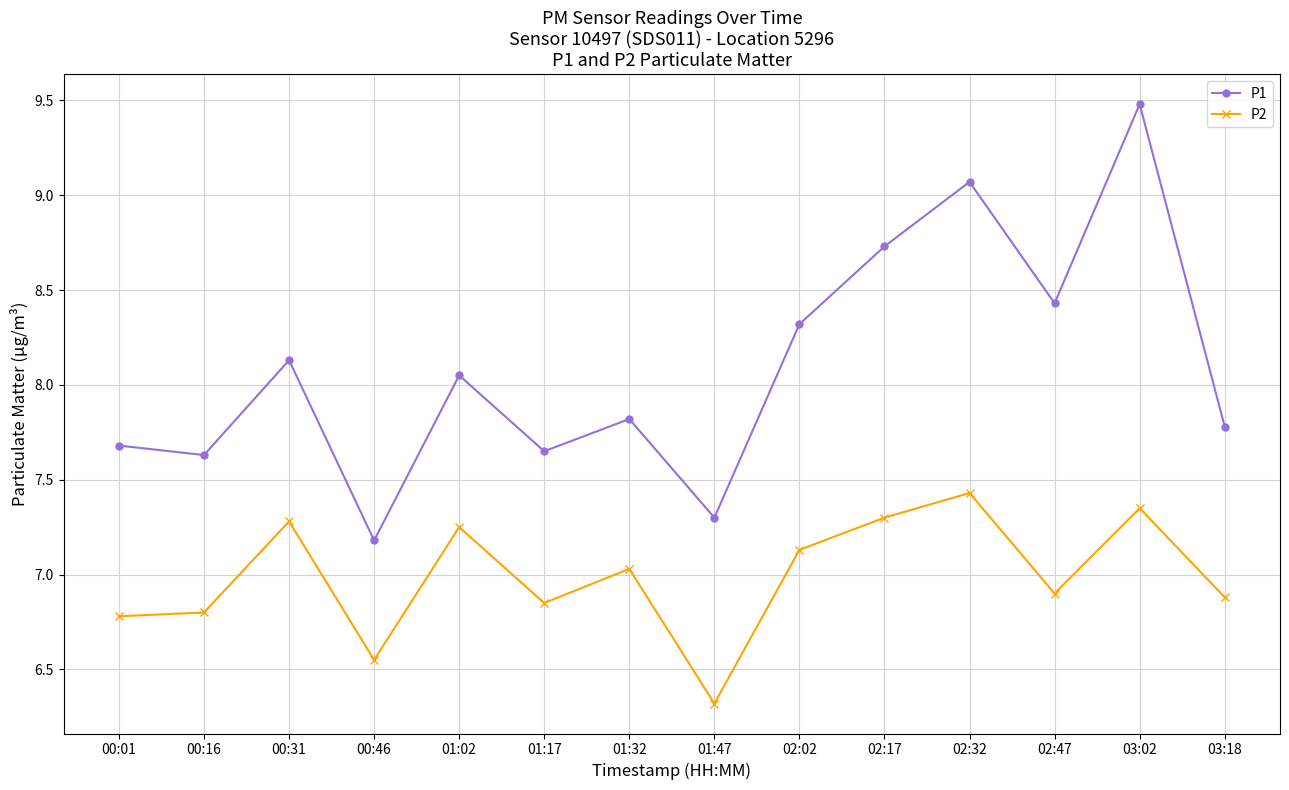

Rank the series at 02:32 from lowest to highest value.

P2, P1